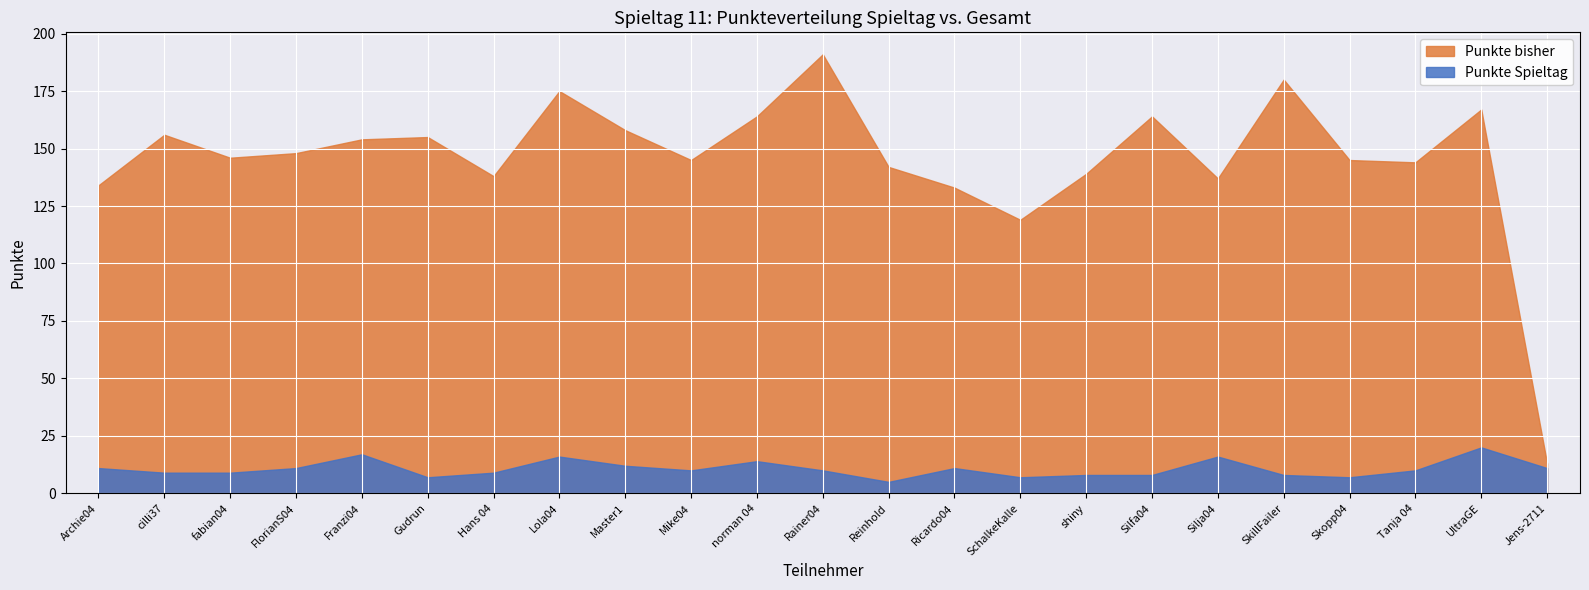

Is it true that Punkte bisher equals 78 at SkillFailer?

False